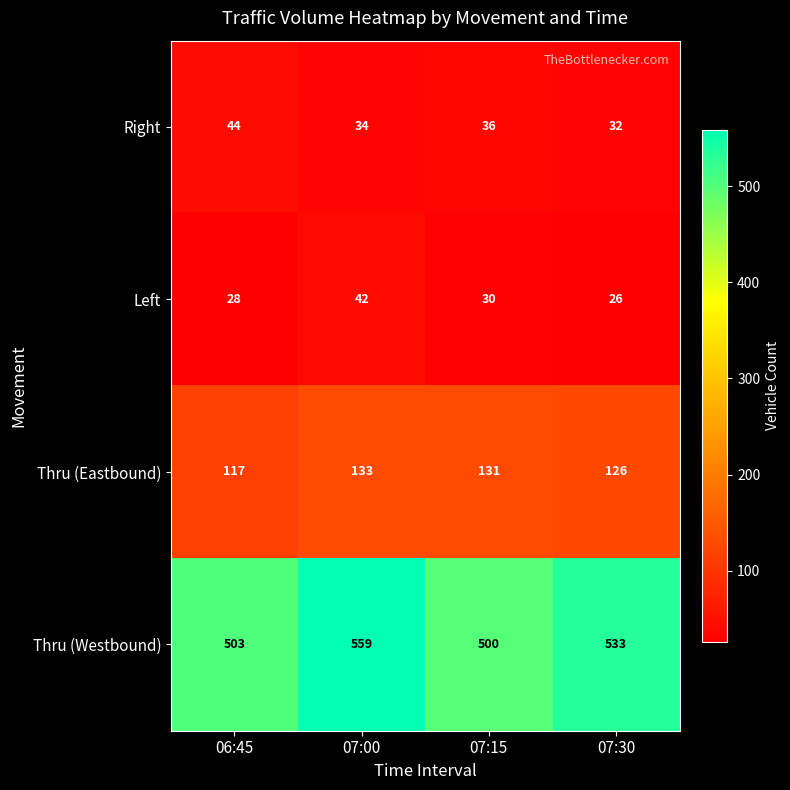

What is the smallest value displayed?

26